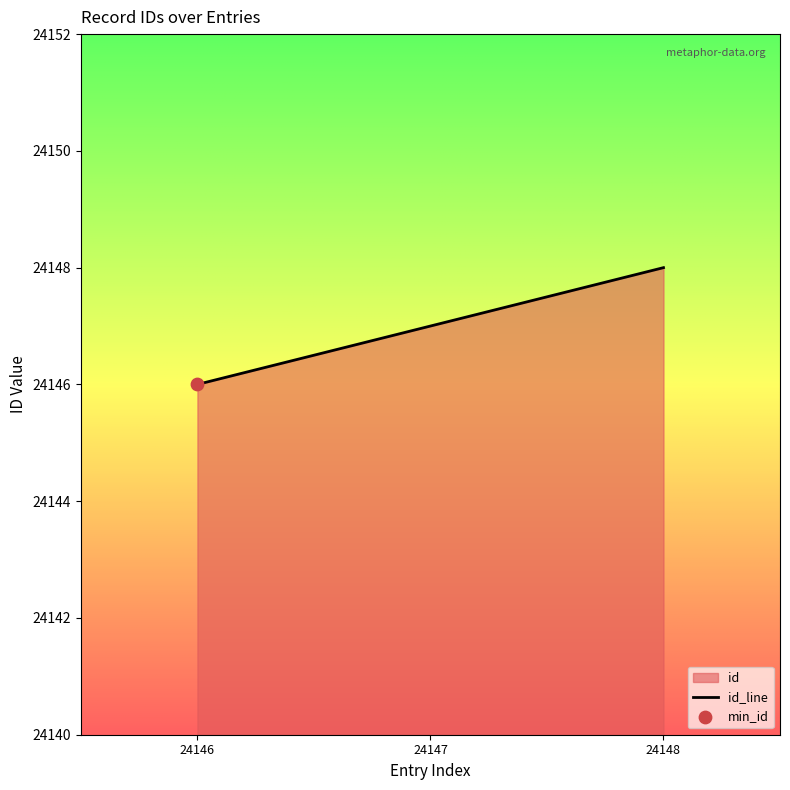

What is the ratio of the value at 24147 to the value at 24146?

1.0